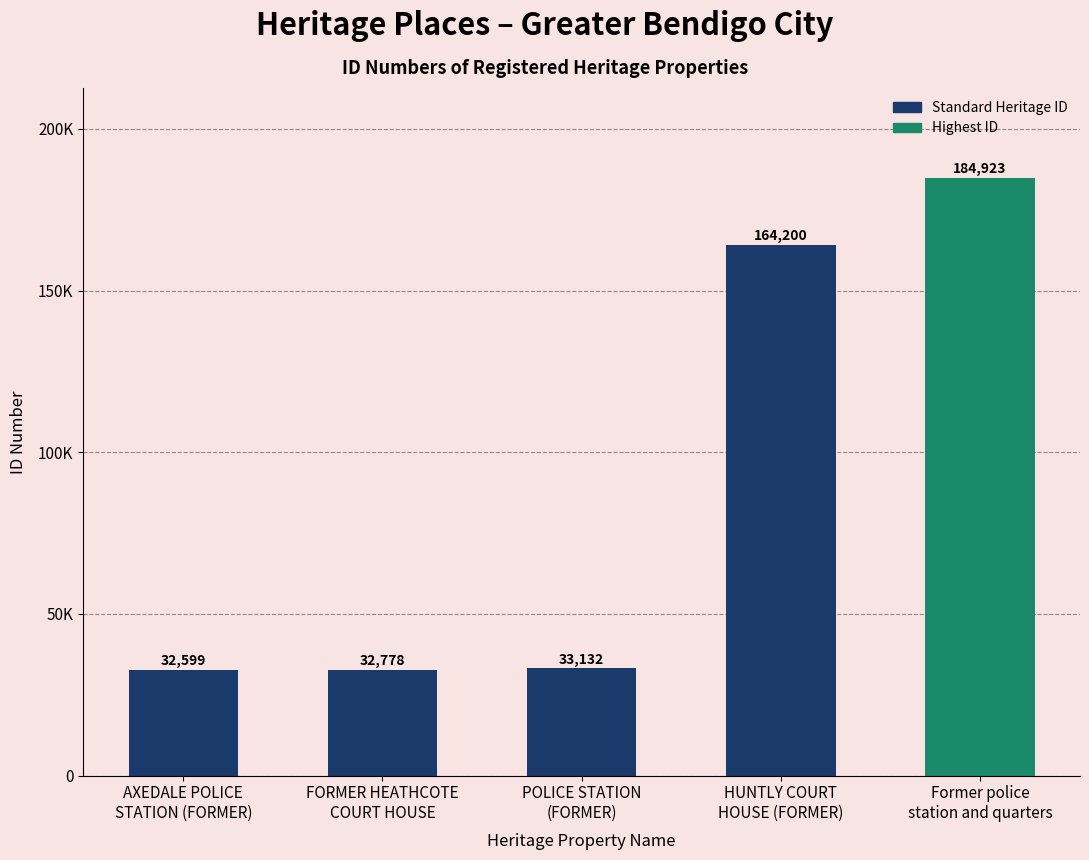

List the labels in order of value, smallest first.

AXEDALE POLICE
STATION (FORMER), FORMER HEATHCOTE
COURT HOUSE, POLICE STATION
(FORMER), HUNTLY COURT
HOUSE (FORMER), Former police
station and quarters